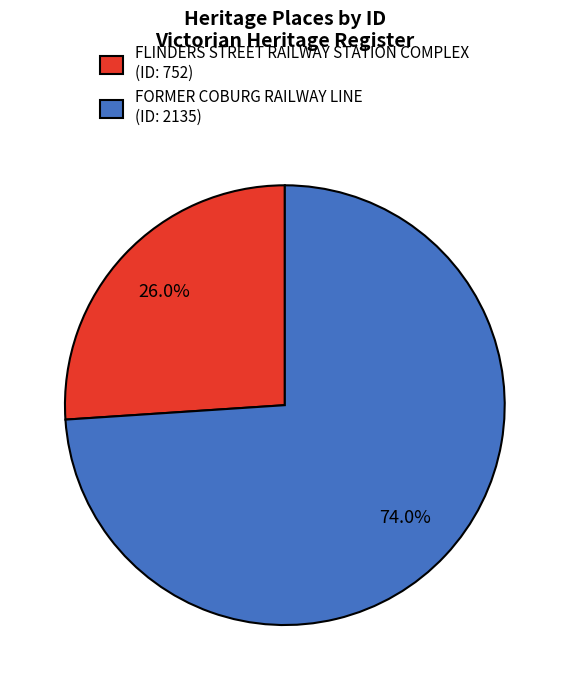

To the nearest percent, what percentage of the pie is FLINDERS STREET RAILWAY STATION COMPLEX?

26%